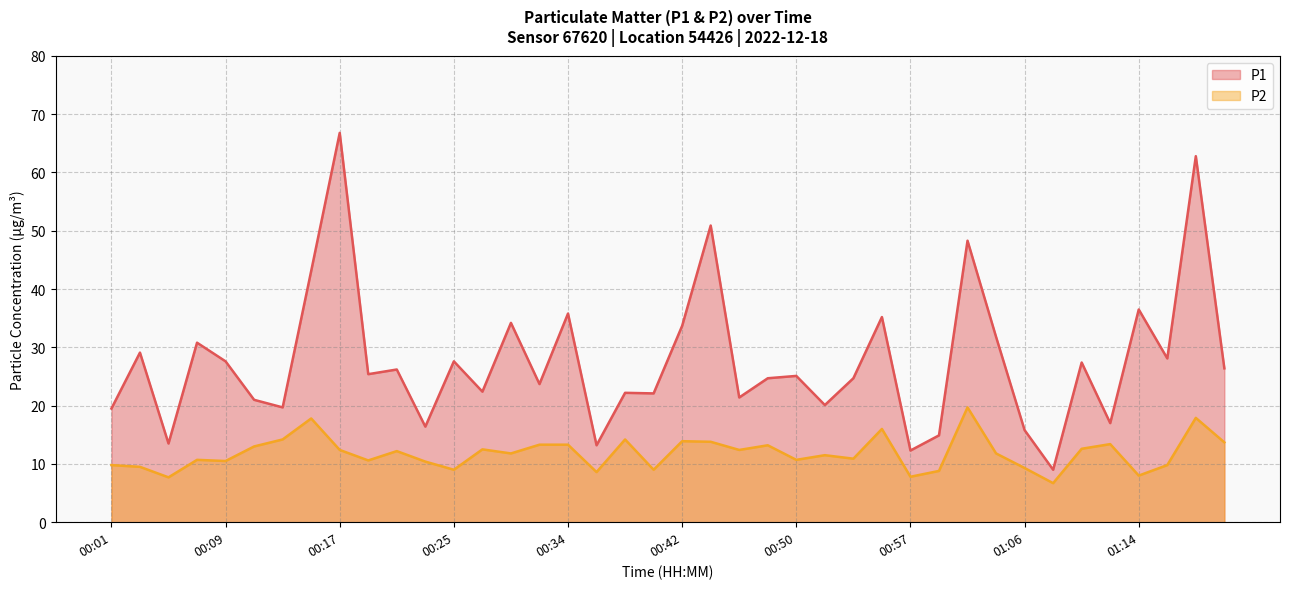

At 00:19, list the series in order from smallest to largest.

P2, P1